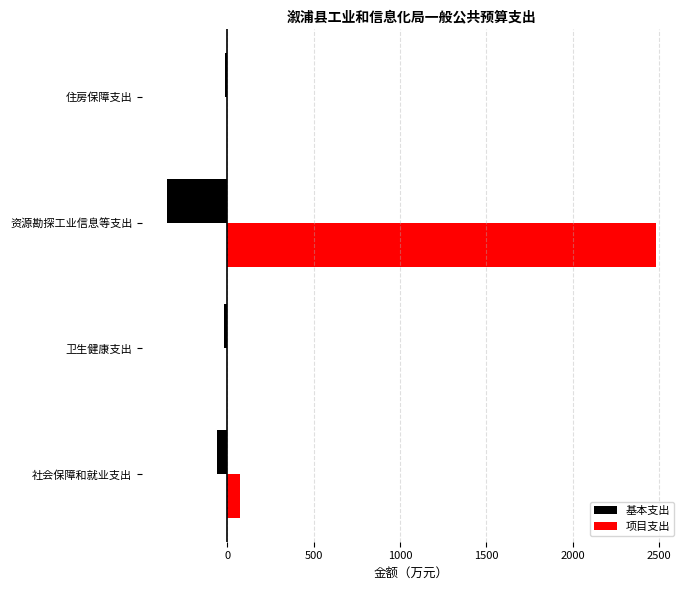

Read the 基本支出 value at 资源勘探工业信息等支出.

-352.9